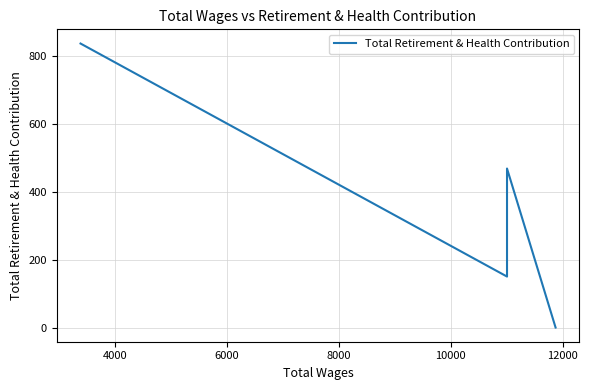

How many interior local peaks (higher than both neighbors) does the data have?

1